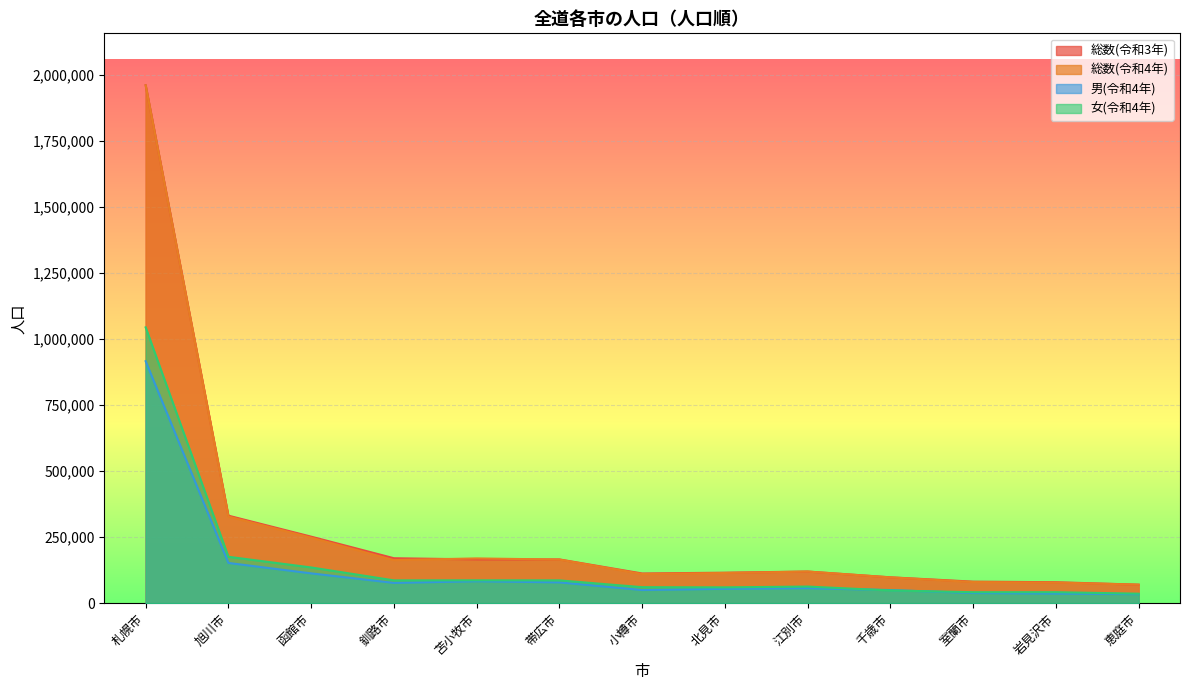

What is the maximum value shown in the chart?

1961575